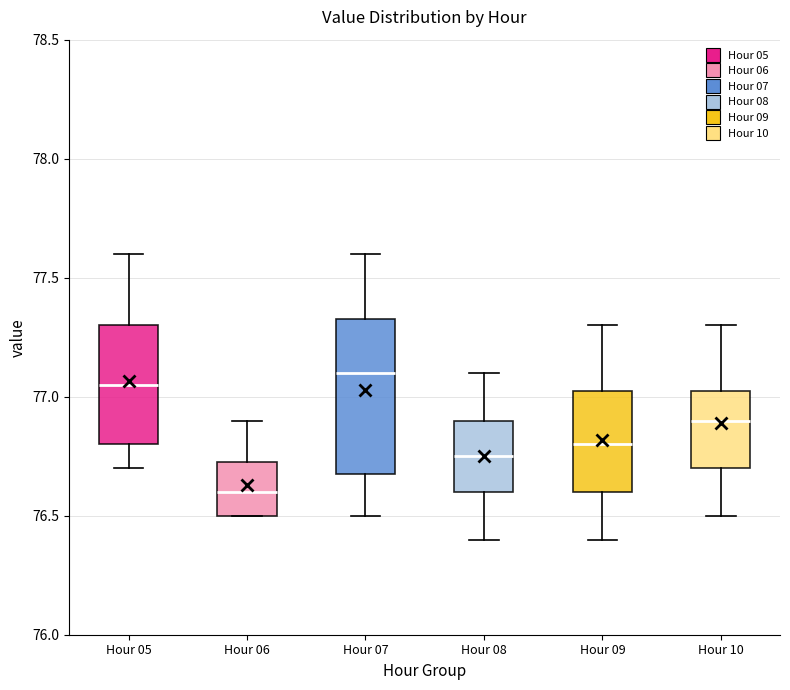

Which box's median line is the lowest?

Hour 06